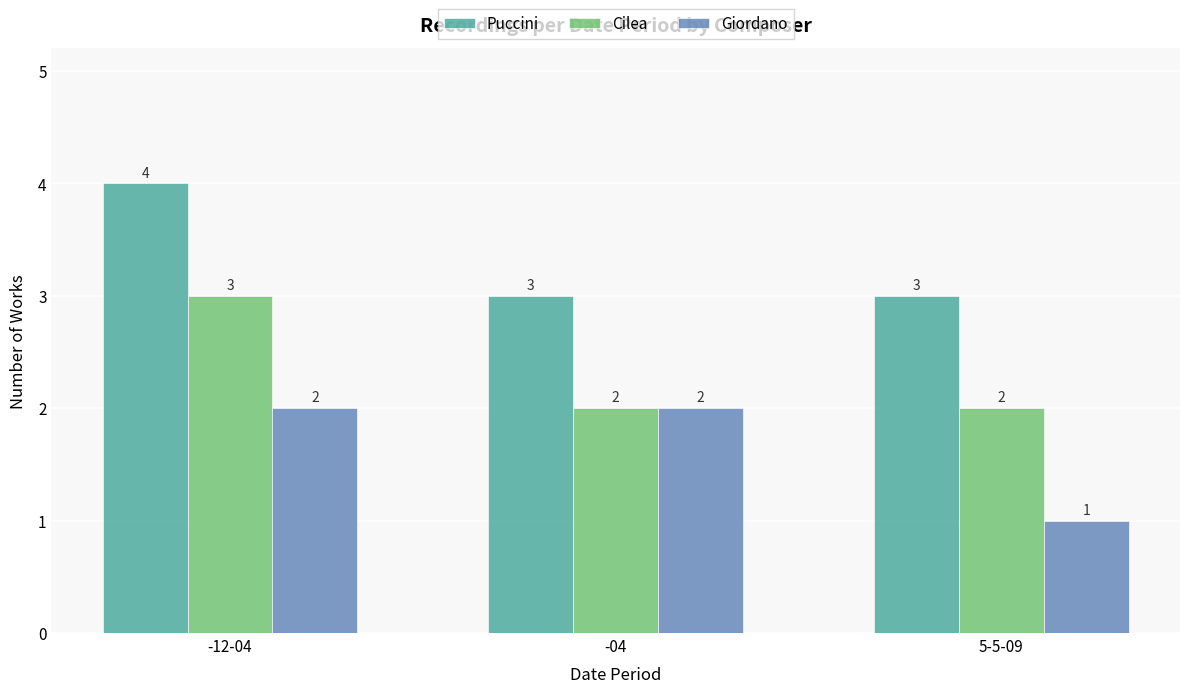

What is the difference between the Giordano values at 5-5-09 and -12-04?

1